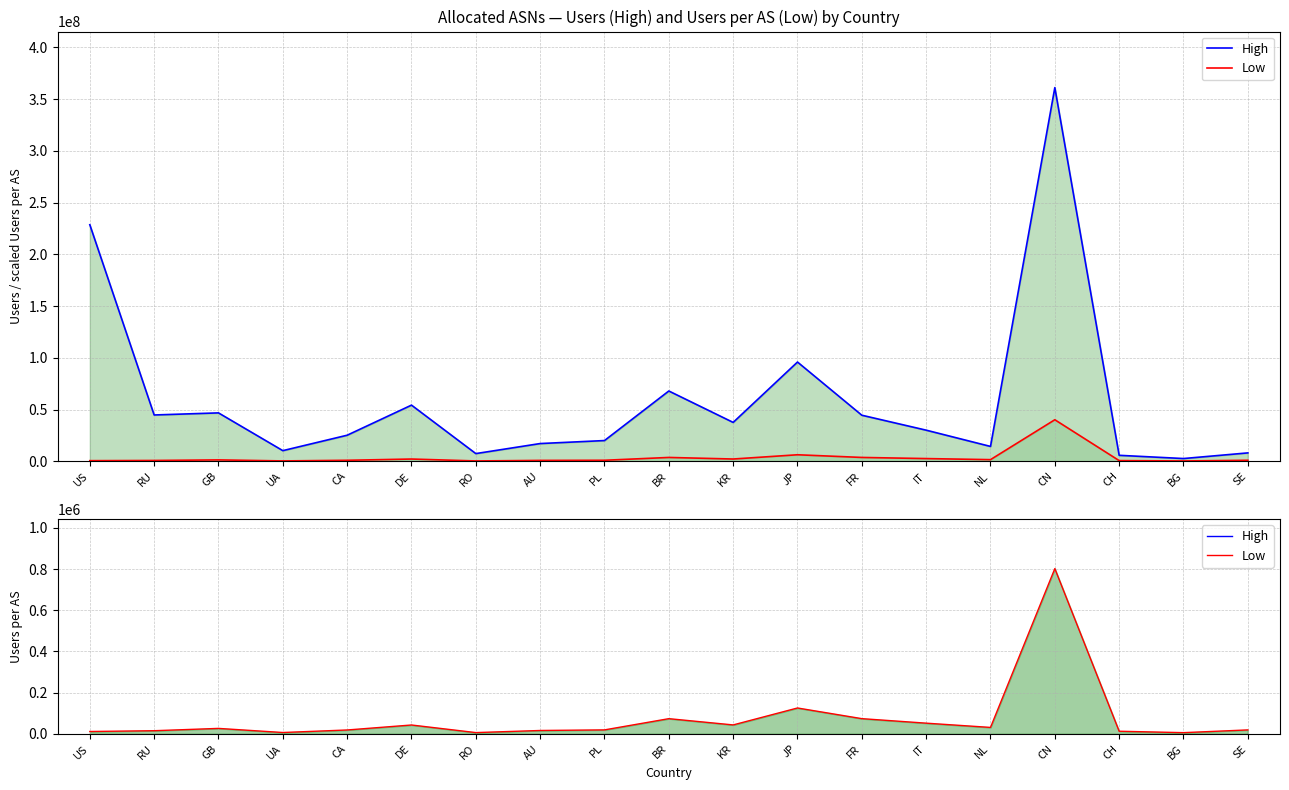

What is the minimum value shown in the chart?

5923